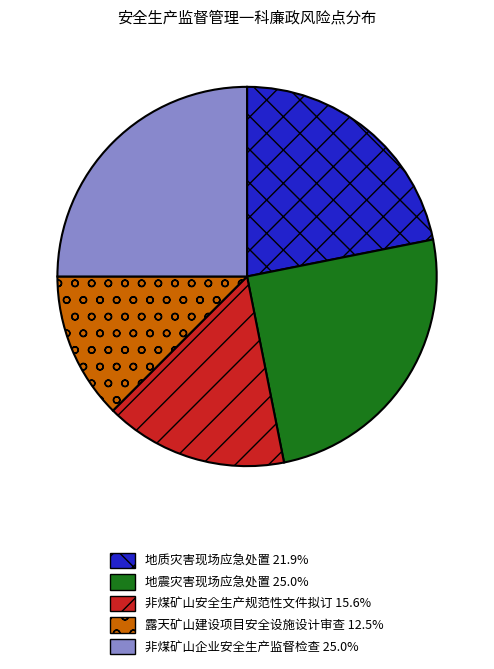

Does any single category account for the majority?

No